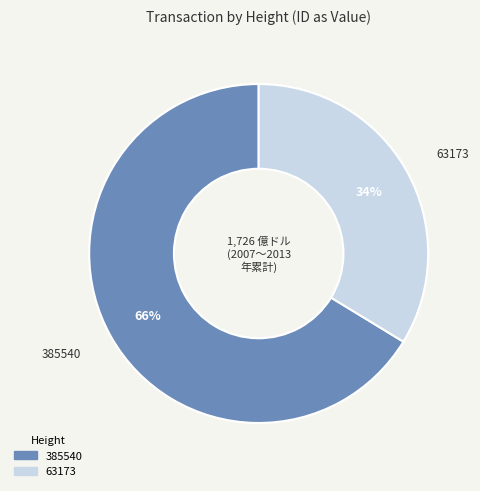

Is the sum of 63173 and 385540 greater than half?

Yes